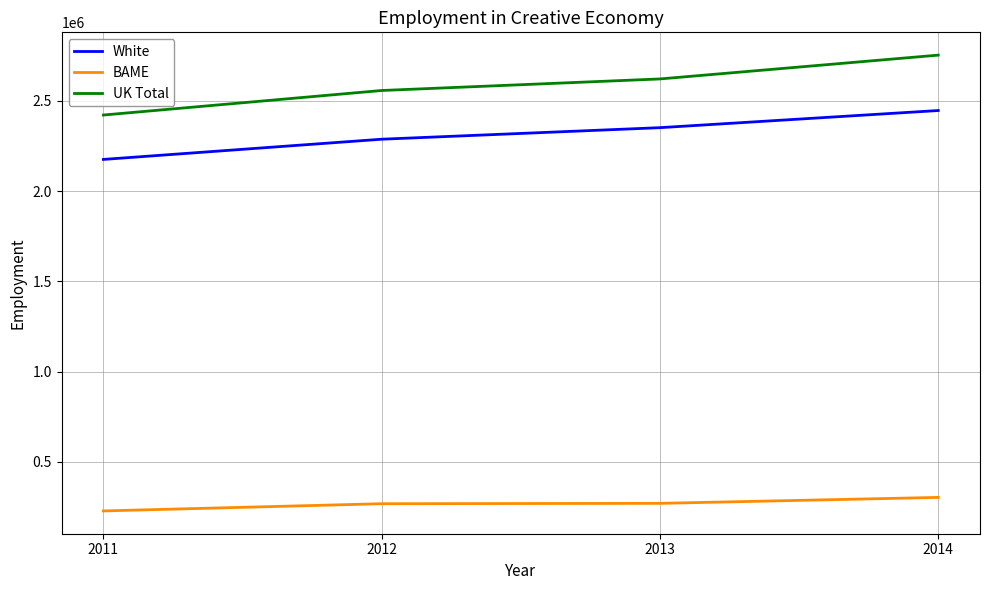

True or false: UK Total and BAME intersect in this chart.

False